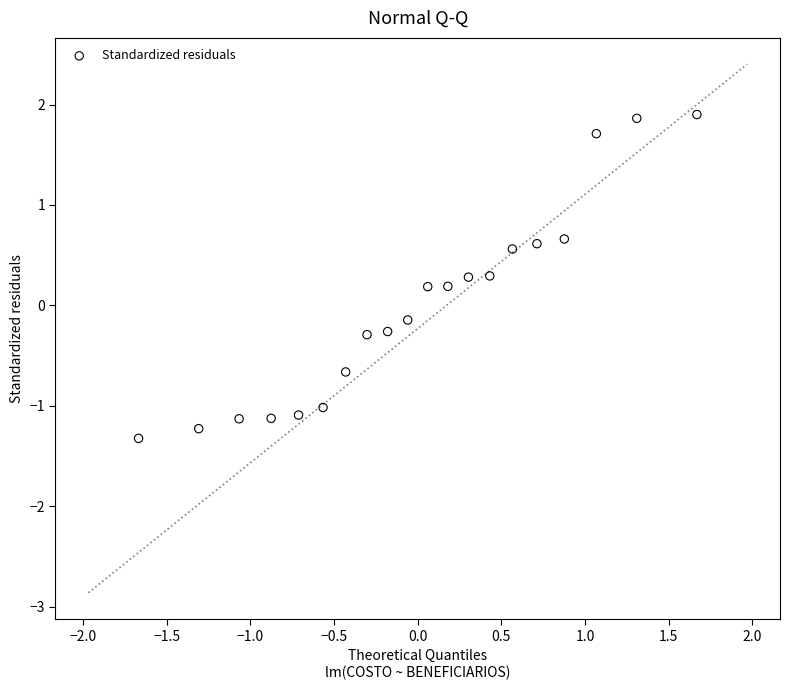

What is the range of Y values (max minus min)?

3.2